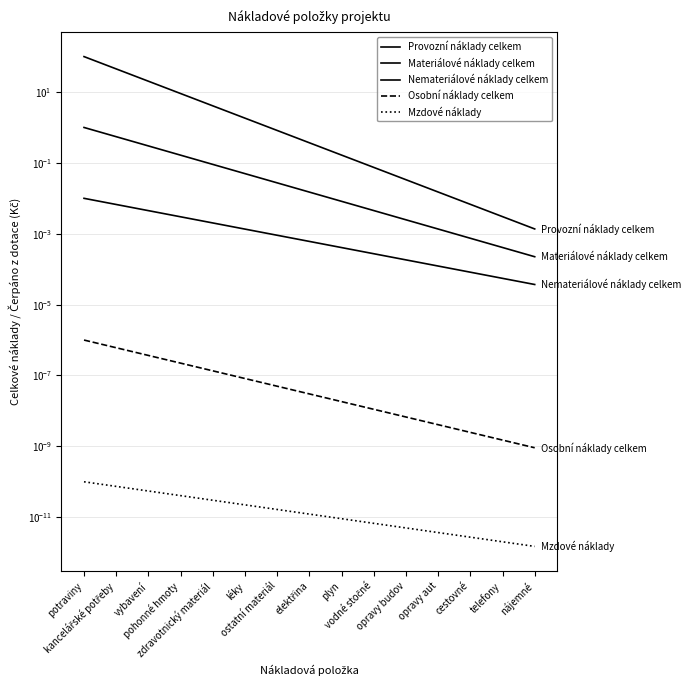

True or false: Nemateriálové náklady celkem and Materiálové náklady celkem intersect in this chart.

False